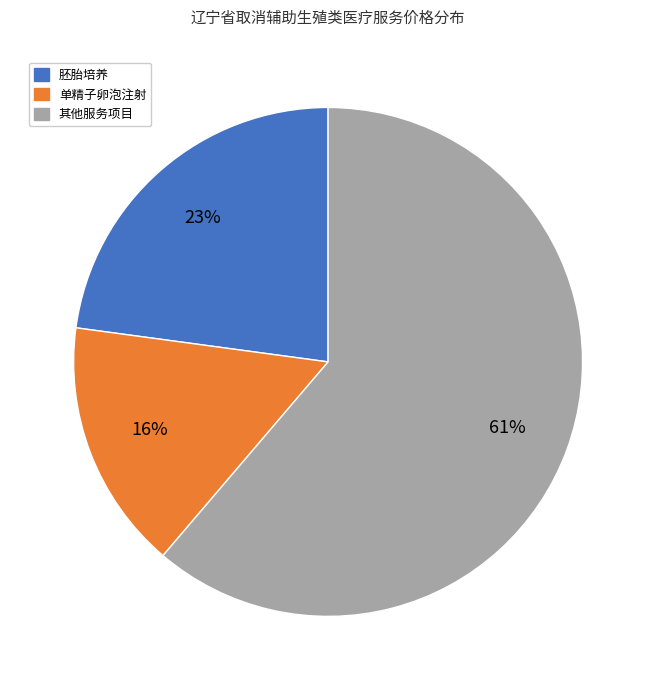

To the nearest percent, what is the average slice percentage?

33%